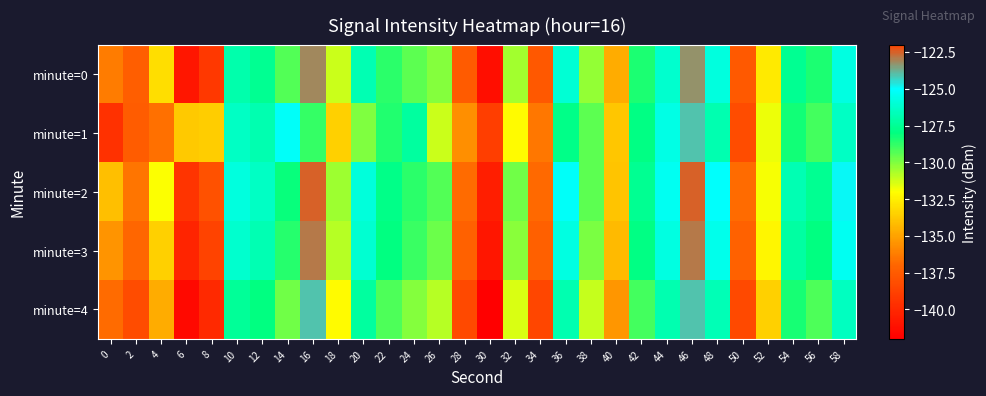

Rank the series at 28 from highest to lowest value.

minute=1, minute=2, minute=3, minute=0, minute=4